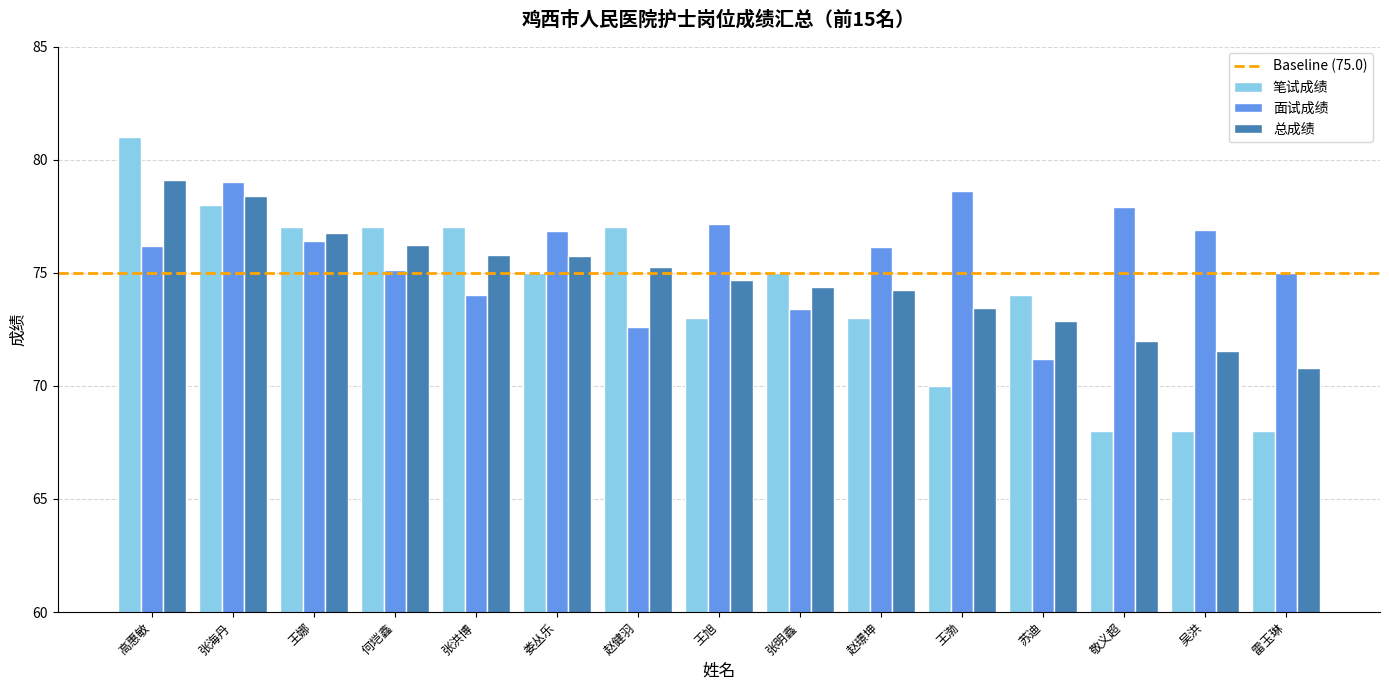

At 张洪博, list the series in order from largest to smallest.

笔试成绩, 总成绩, 面试成绩